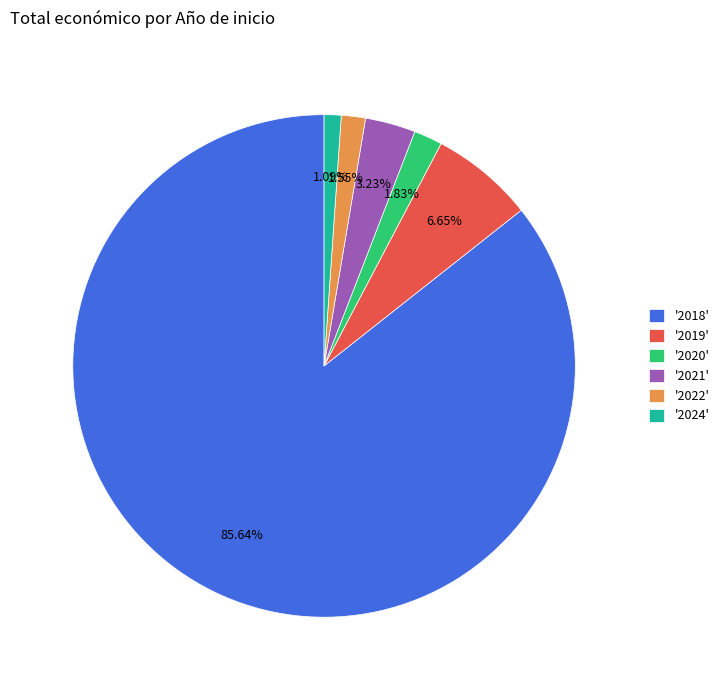

Is there a majority slice in this chart?

Yes